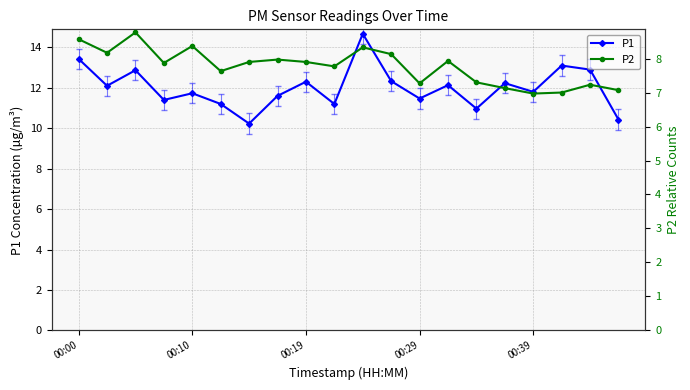

Reading left to right, list all the values displayed in this chart.

P1: 13.4	12.1	12.9	11.4	11.7	11.2	10.2	11.6	12.3	11.2	14.7	12.3	11.5	12.1	11.0	12.2	11.8	13.1	12.9	10.4
P2: 8.6	8.2	8.8	7.9	8.4	7.6	7.9	8.0	7.9	7.8	8.3	8.1	7.3	7.9	7.3	7.1	7.0	7.0	7.2	7.1